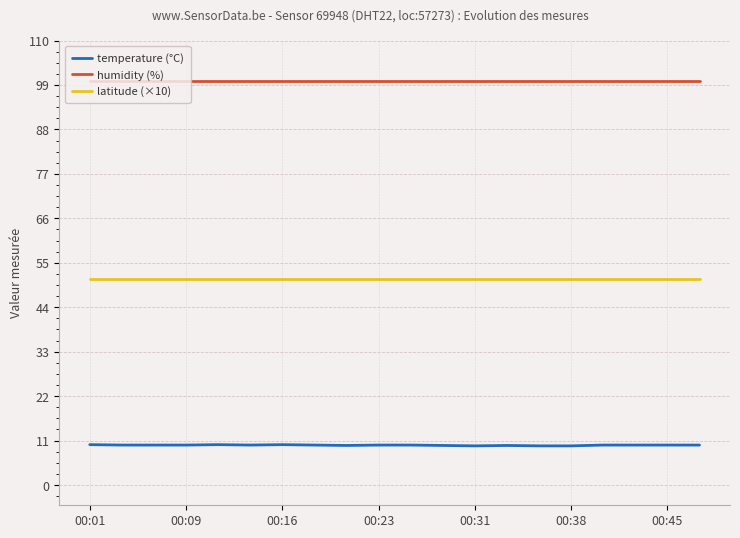

What is the lowest value of the humidity (%) series?

99.9